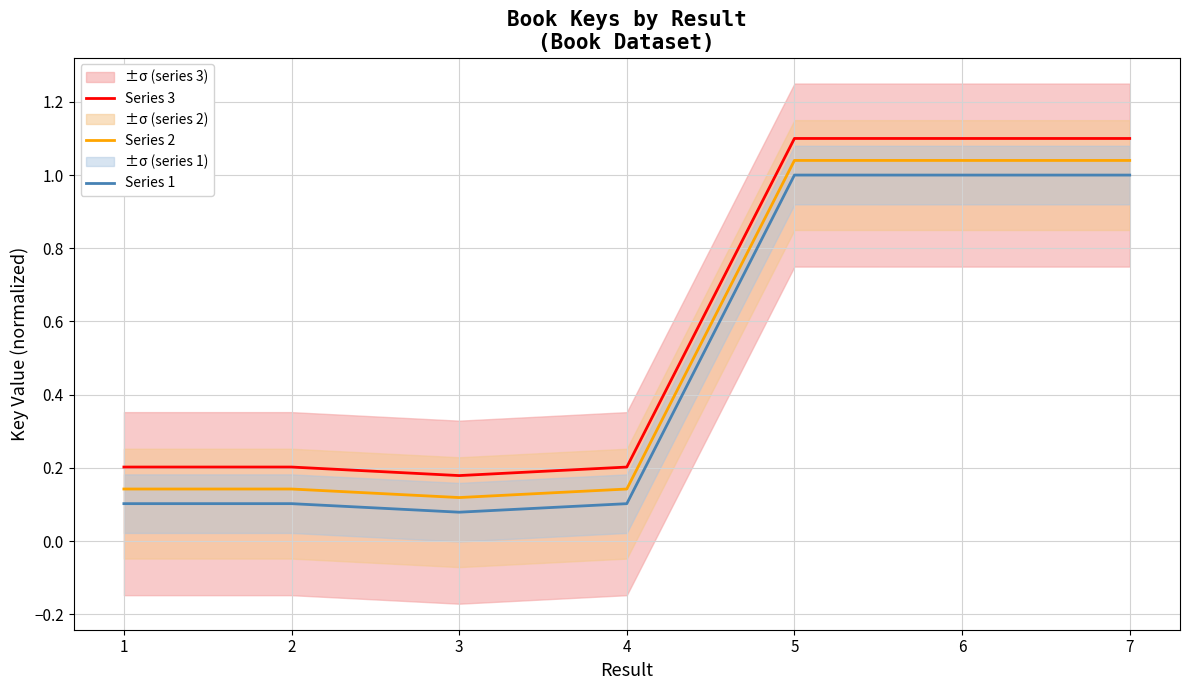

What is the average value of the Series 2 series?

0.5